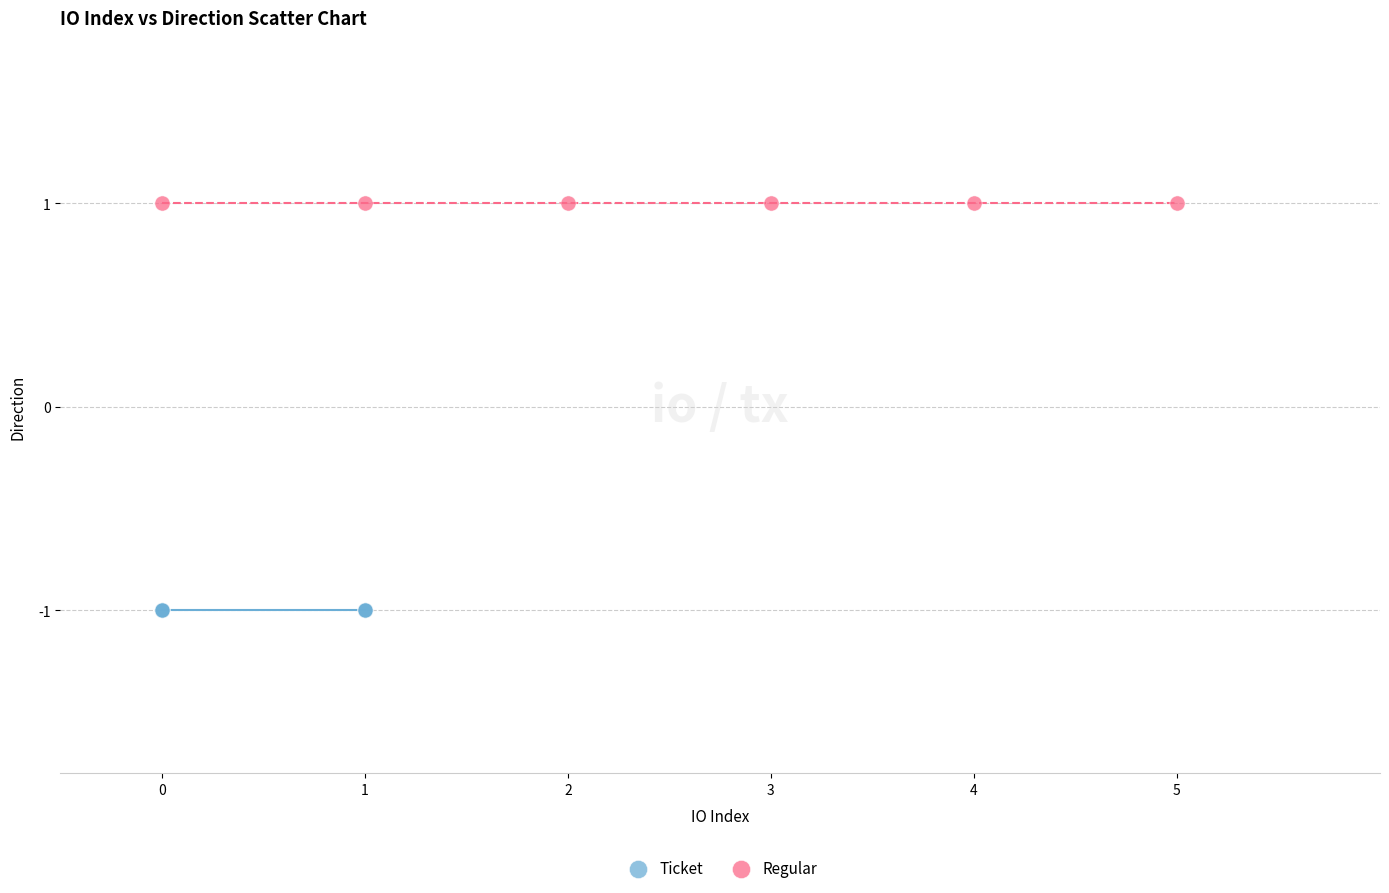

Which series reaches the minimum Y coordinate?

Ticket